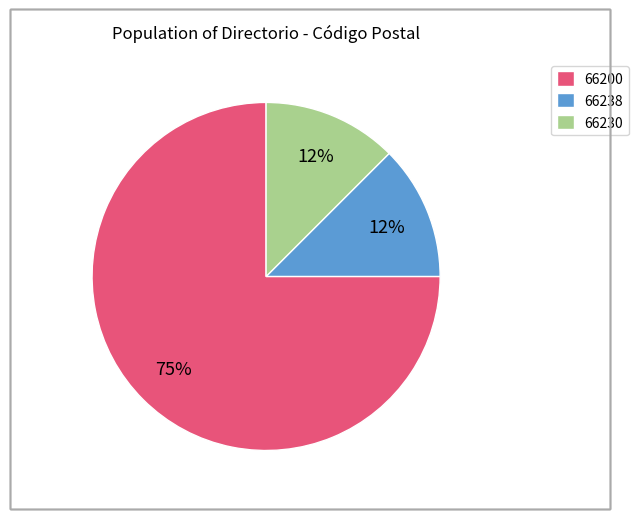

What is the largest slice in the pie chart?

66200